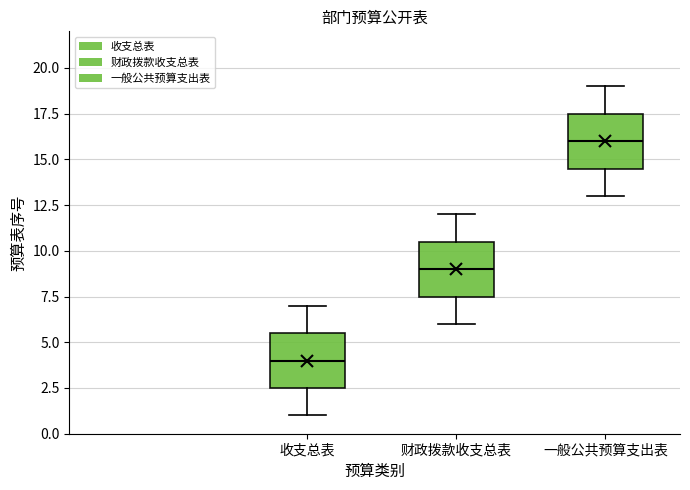

Which box has the lowest median line?

收支总表